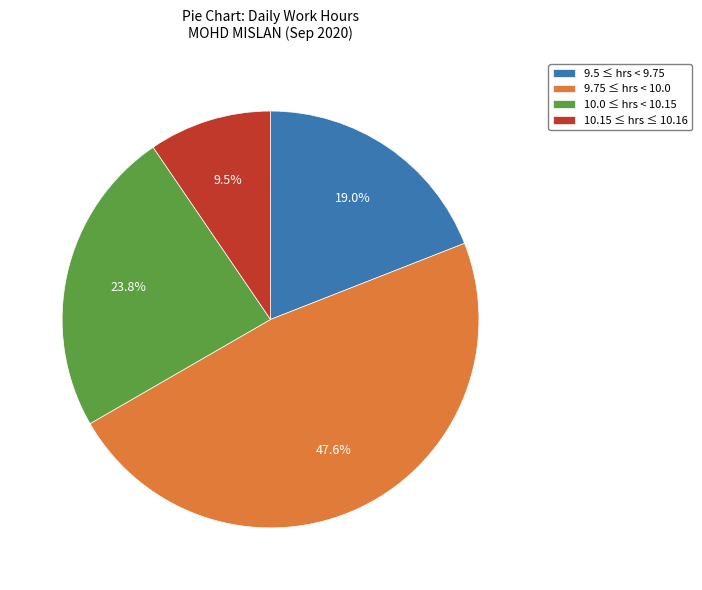

Between 10.0 ≤ hrs < 10.15 and 10.15 ≤ hrs ≤ 10.16, which is larger?

10.0 ≤ hrs < 10.15